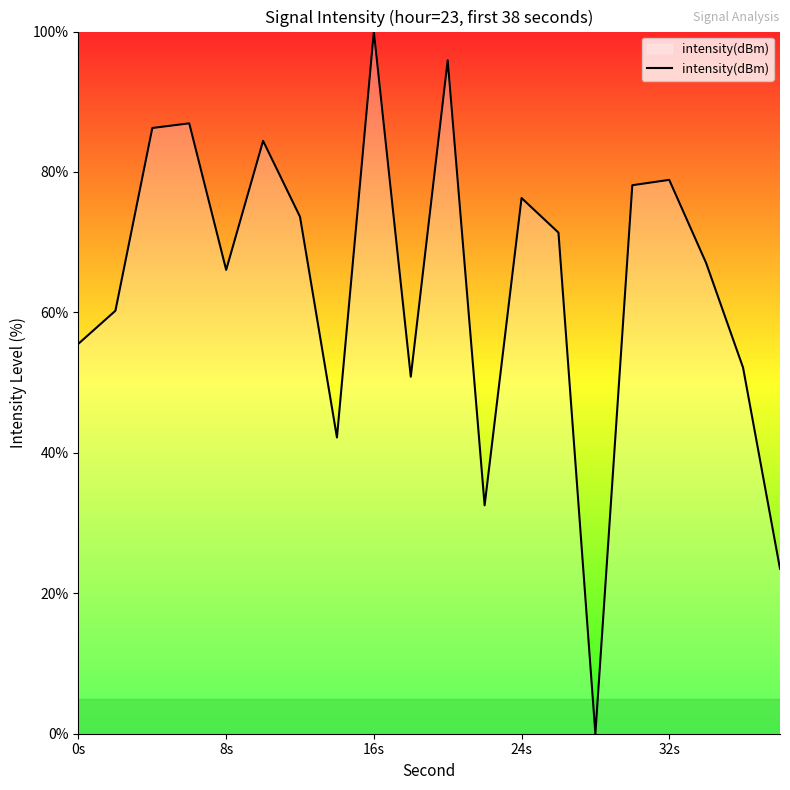

What is the maximum value shown in the chart?

100.0